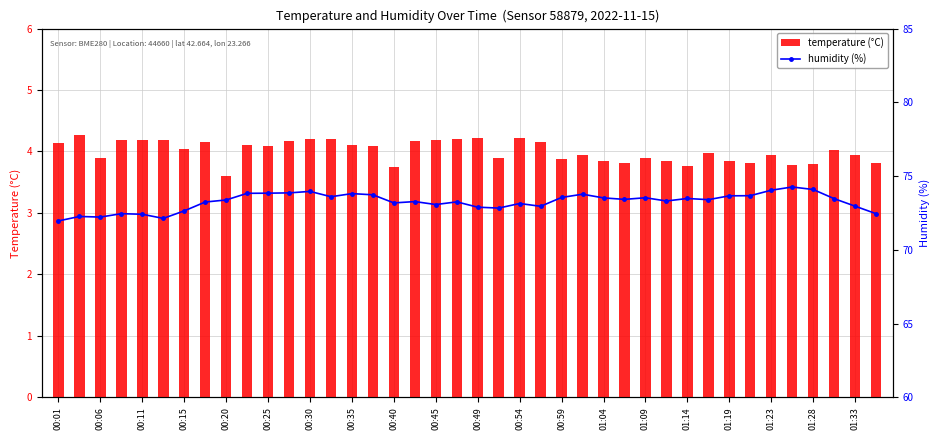

The temperature (°C) series shows 5.9 at 00:11. True or false?

False